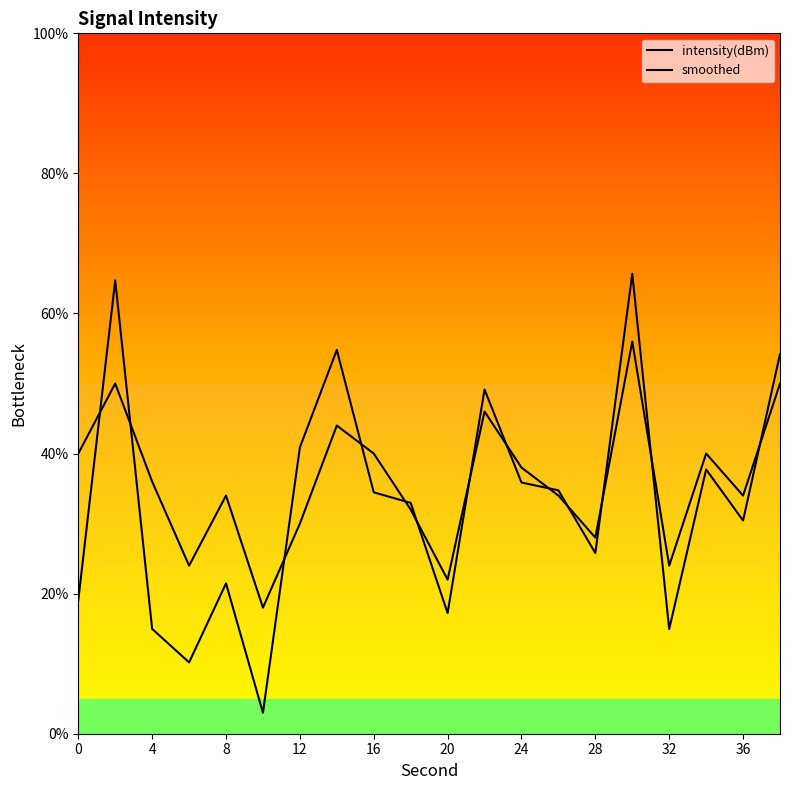

What is the average value of the intensity(dBm) series?

33.1